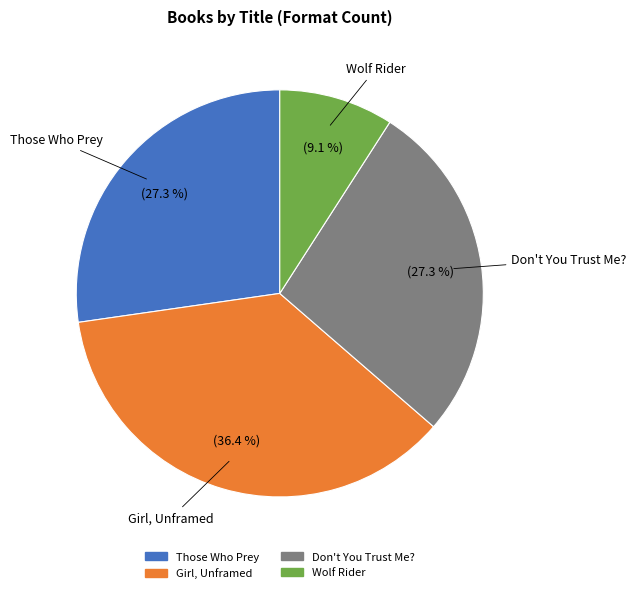

Is it true that Those Who Prey is 27% of the pie?

True